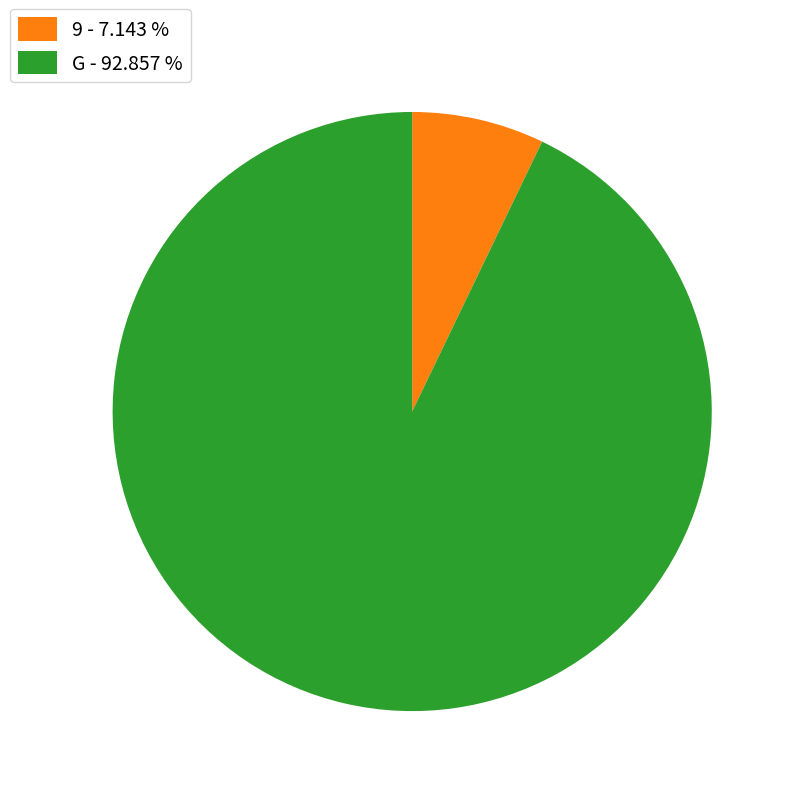

Is there a majority slice in this chart?

Yes